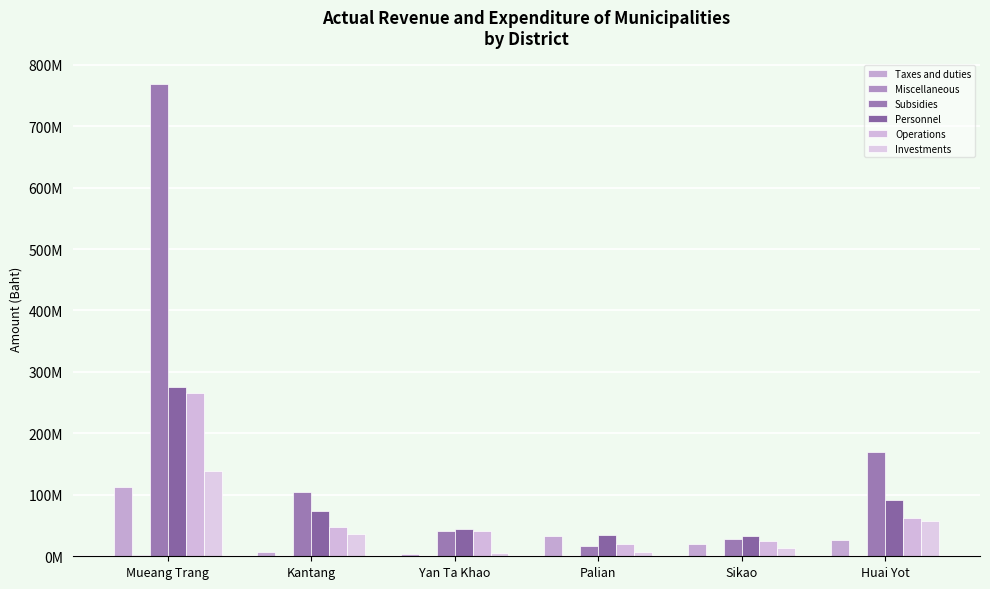

Which series has the largest total across all categories?

Subsidies